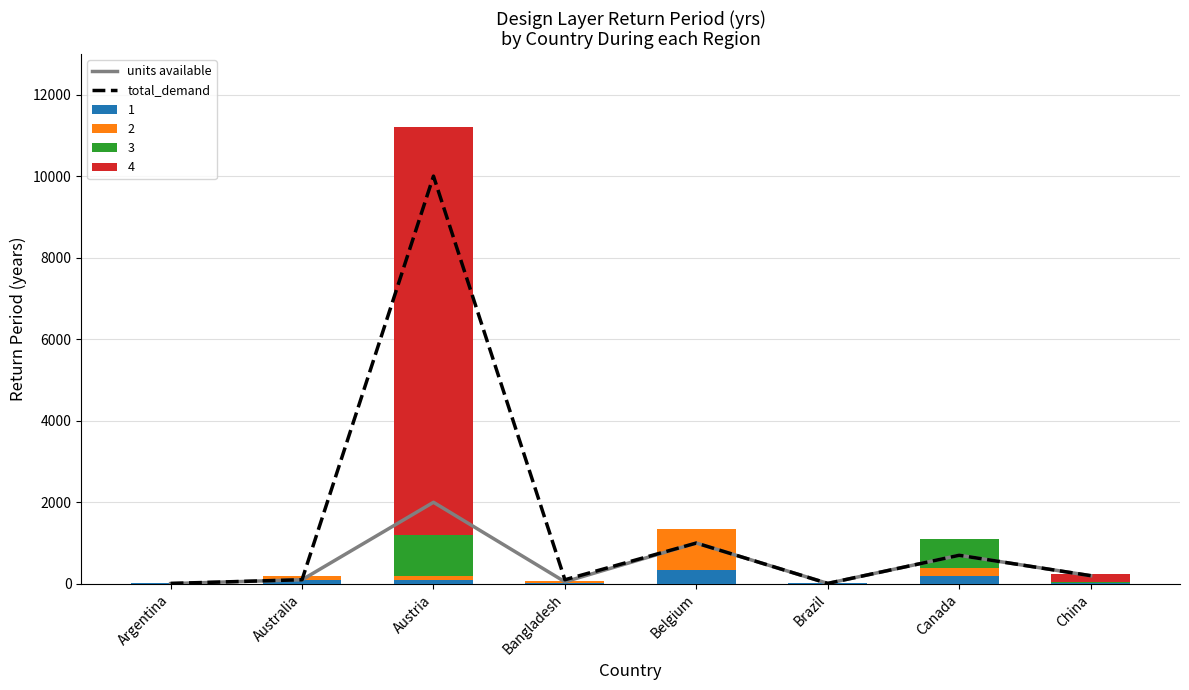

Which has a higher value, Canada or Brazil?

Canada